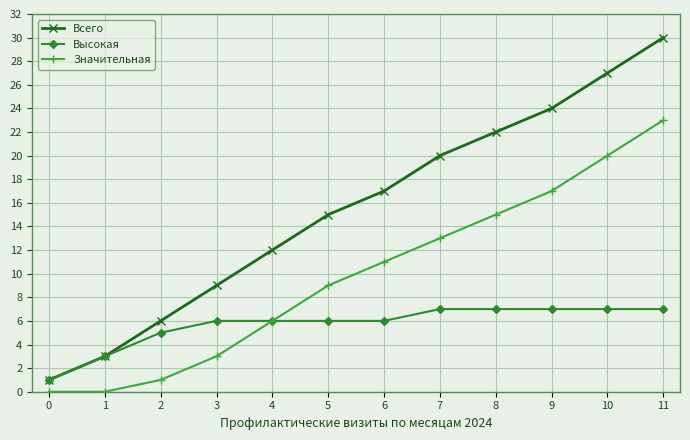

How many lines are shown in the chart?

3